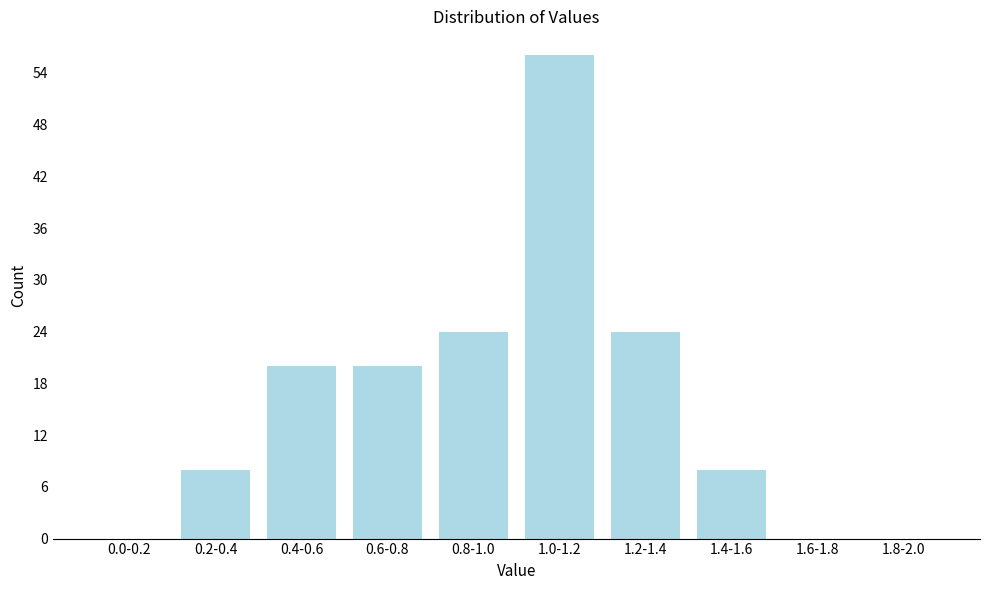

Reading right to left, extract all data points from this chart.

1.8-2.0=0	1.6-1.8=0	1.4-1.6=8	1.2-1.4=24	1.0-1.2=56	0.8-1.0=24	0.6-0.8=20	0.4-0.6=20	0.2-0.4=8	0.0-0.2=0